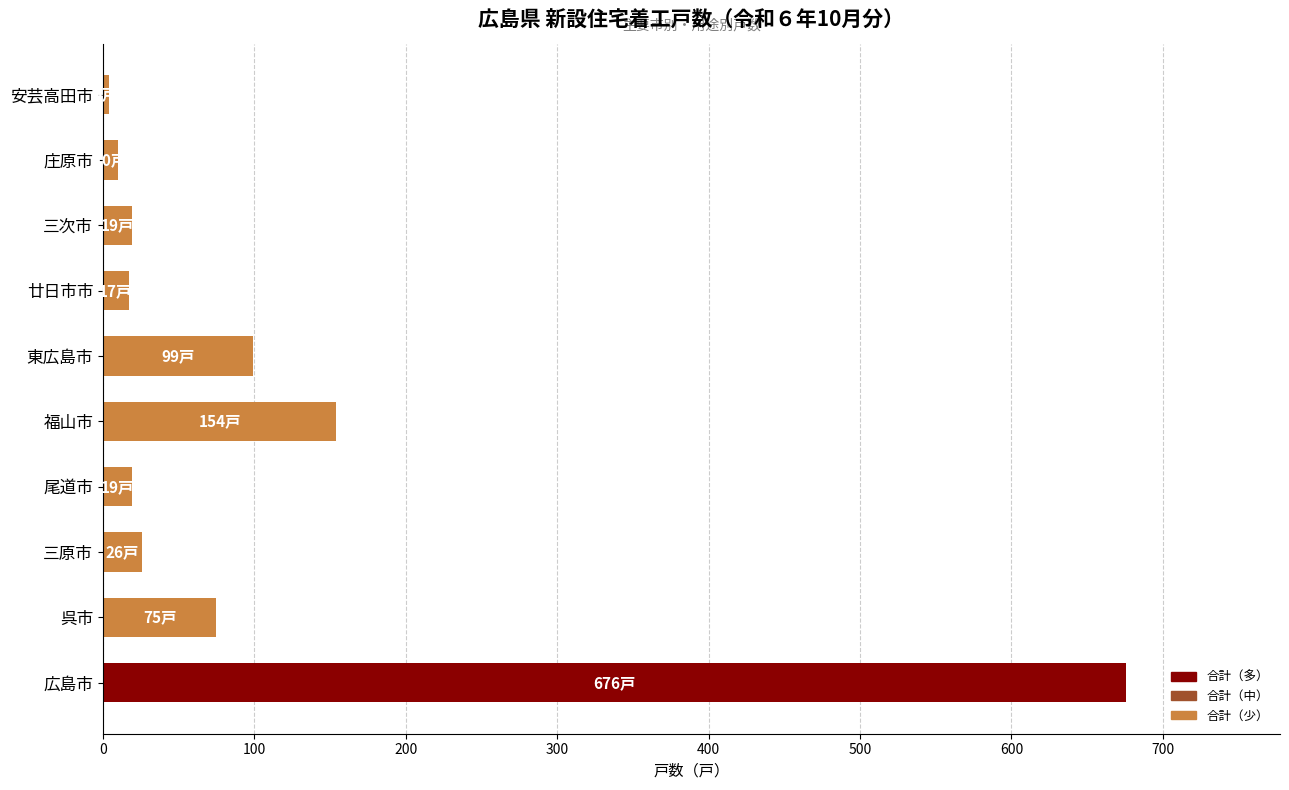

What is the maximum value shown in the chart?

676